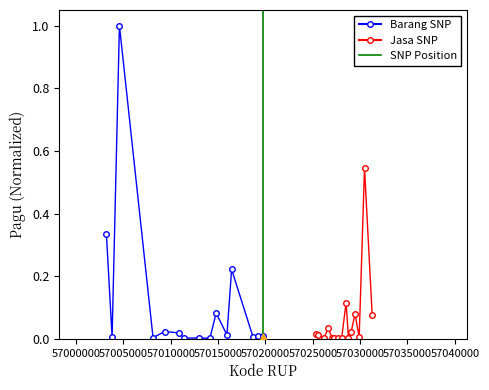

At how many categories does at least one series exceed 0?

15